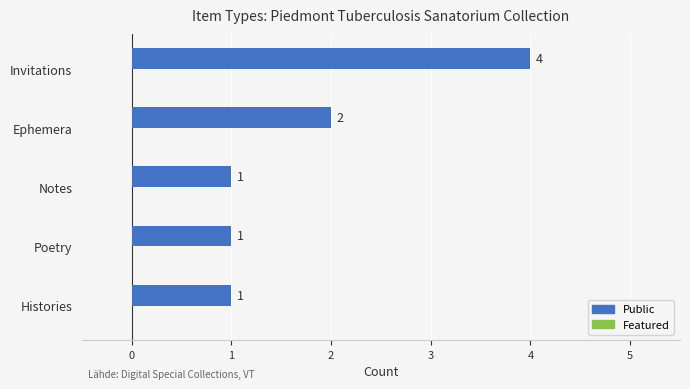

Reading bottom to top, transcribe all the data shown in this chart.

Histories=1	Poetry=1	Notes=1	Ephemera=2	Invitations=4